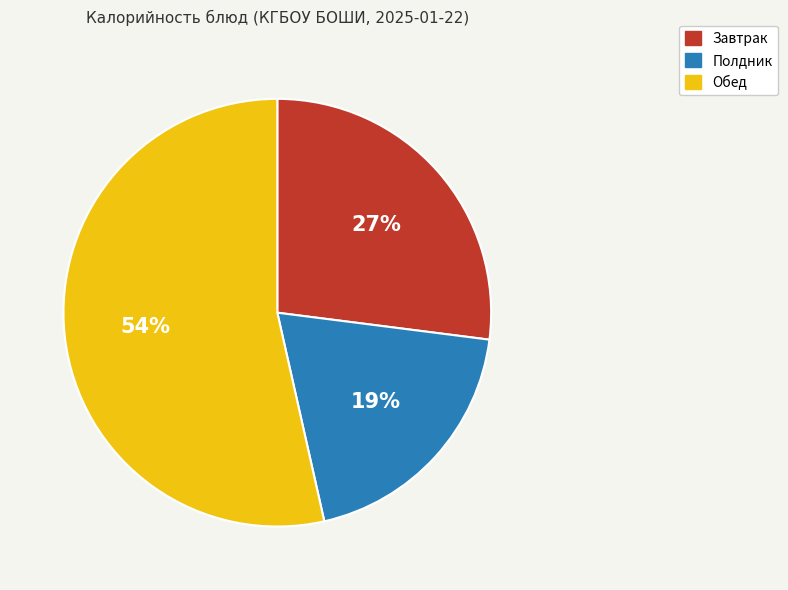

Is the sum of Обед and Завтрак greater than half?

Yes